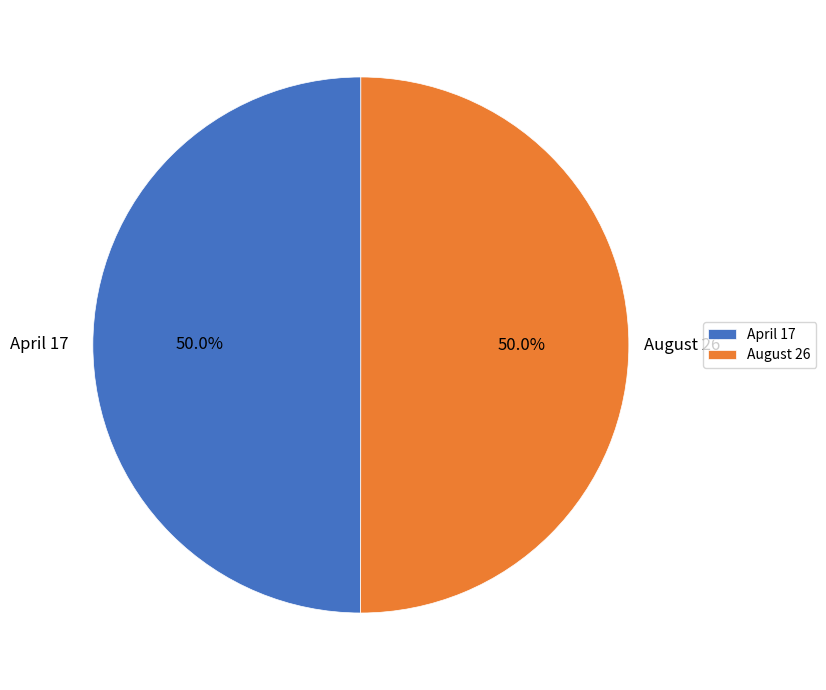

Count the number of slices in the pie.

2